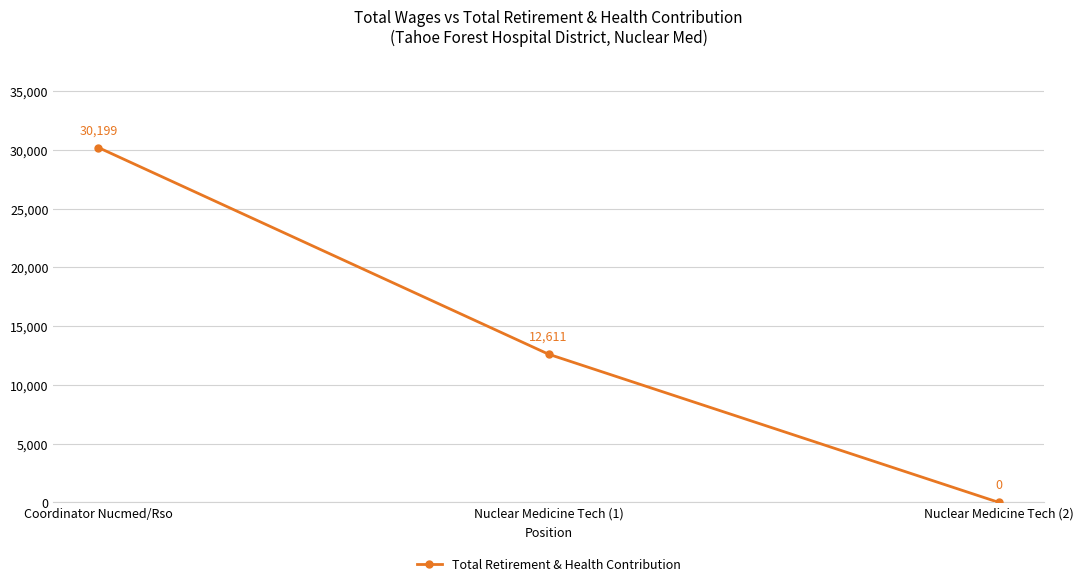

How many values are between 0 and 30199?

3